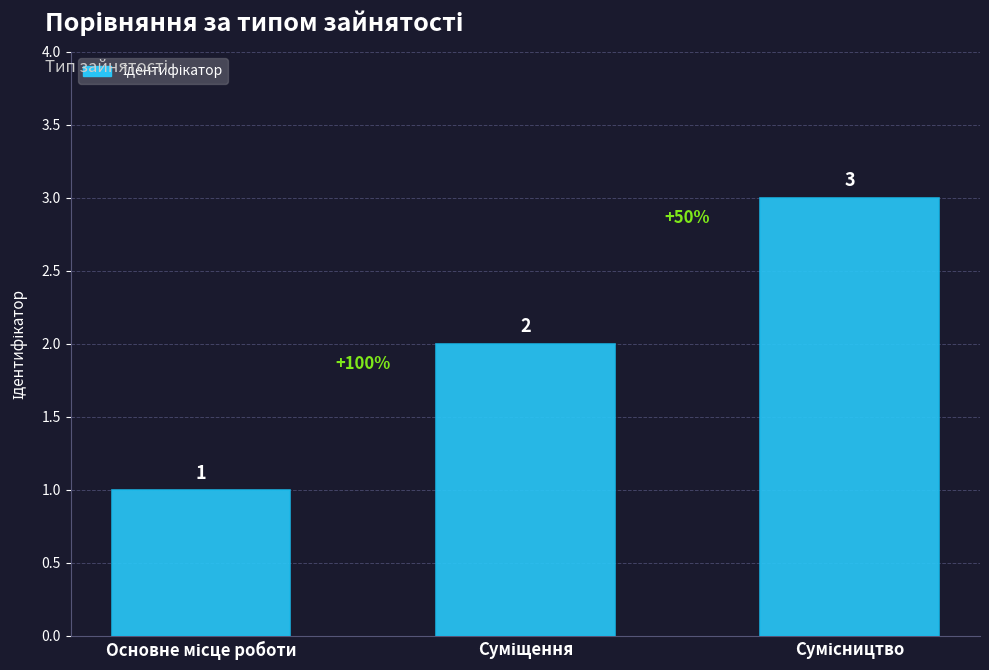

Count the values in the range 1 to 3.

3